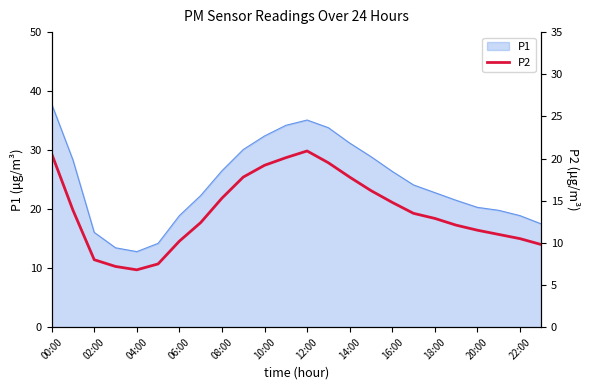

What is the minimum value for P1?

12.8